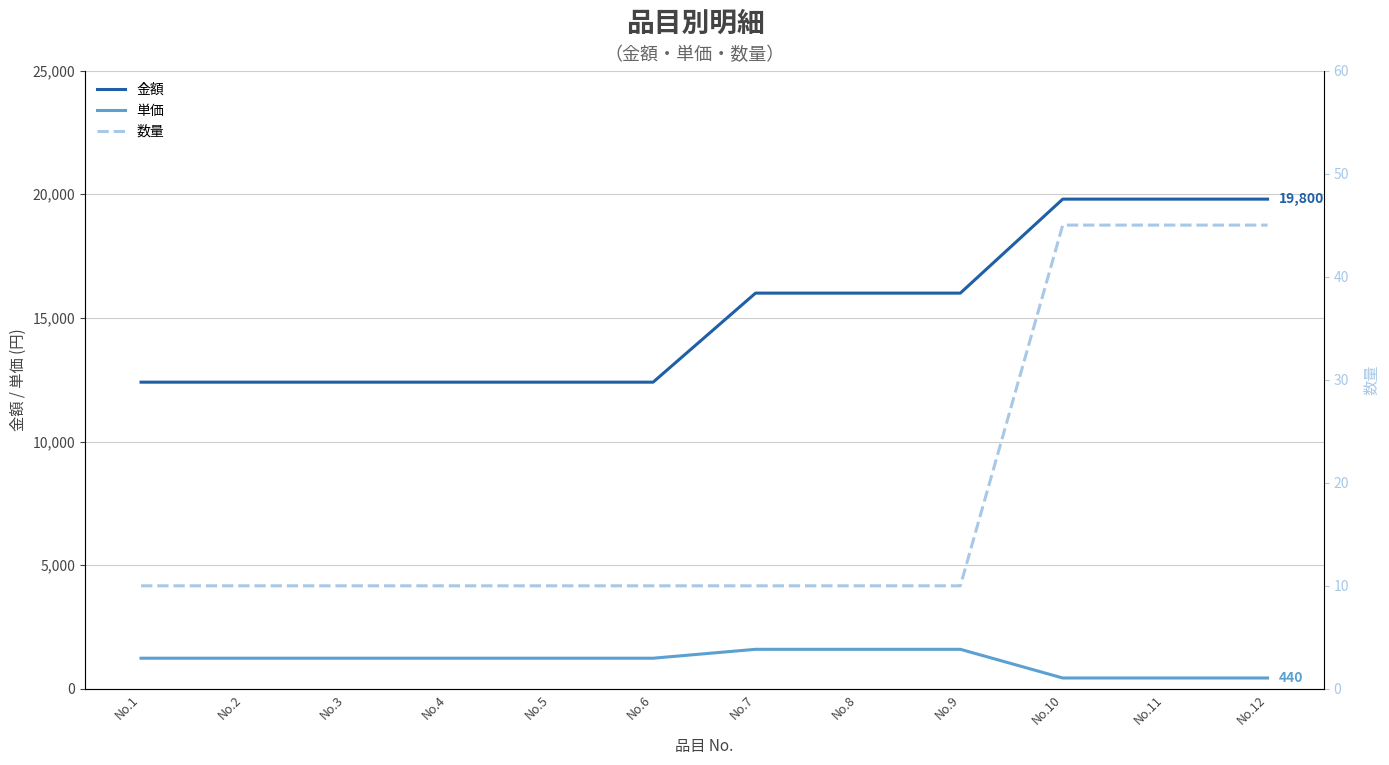

What is the average value of the 単価 series?

1130